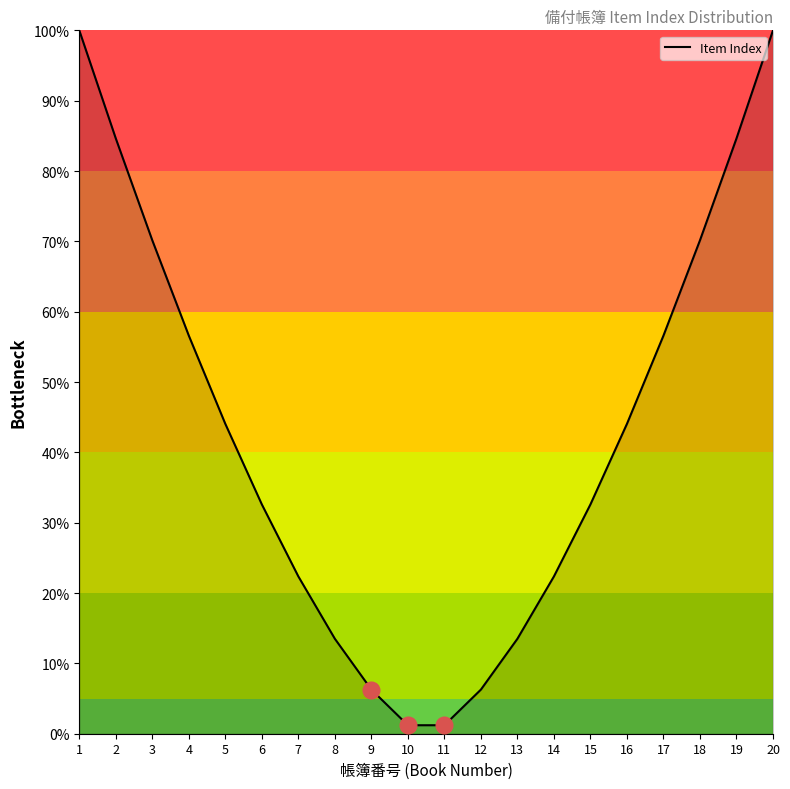

Is it true that the value at 1 is 43.4?

False